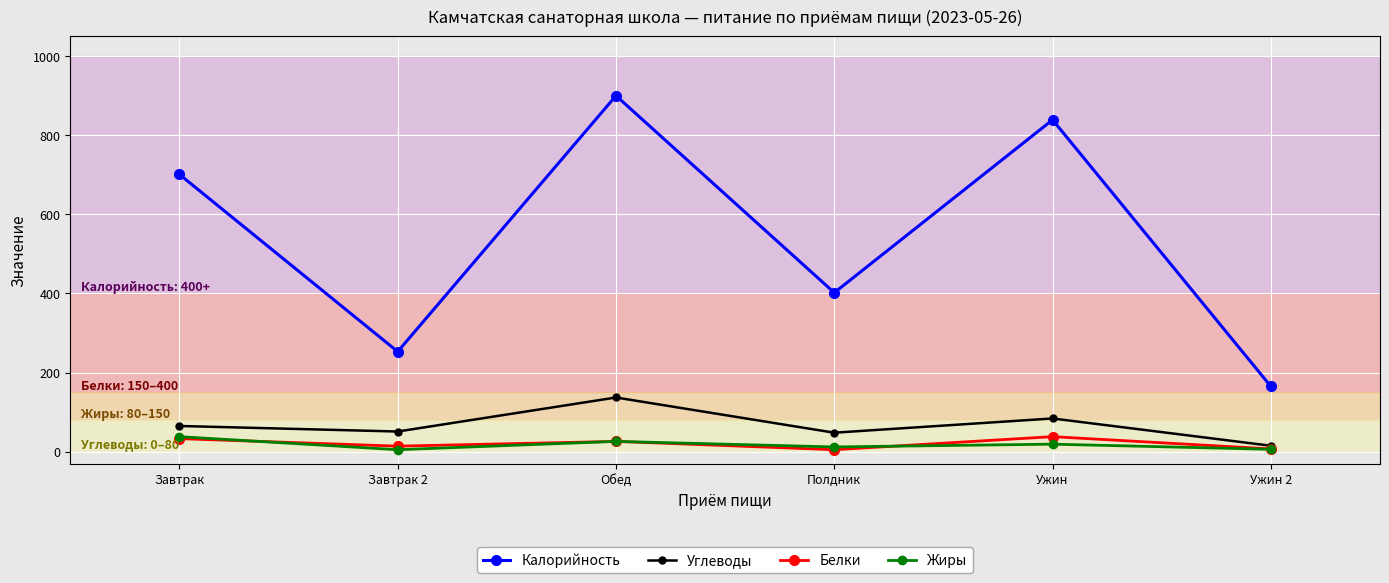

Where is Калорийность nearest to the value 532?

Полдник